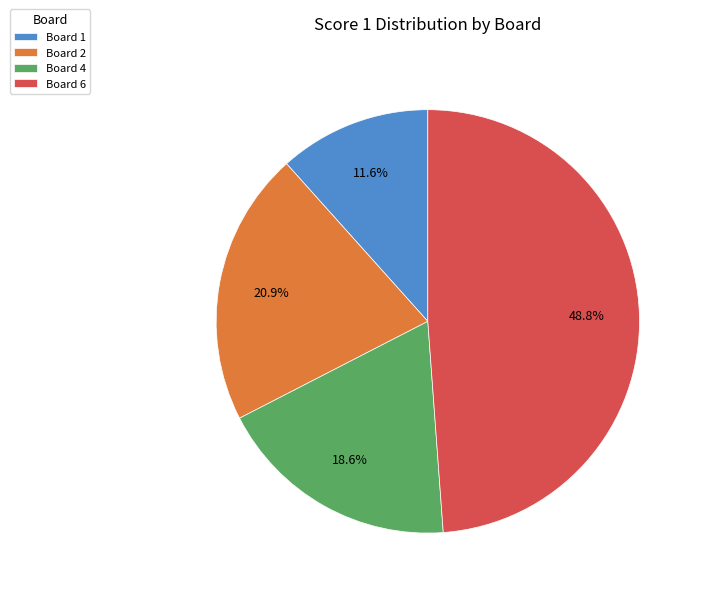

Which category has the biggest portion of the pie?

Board 6